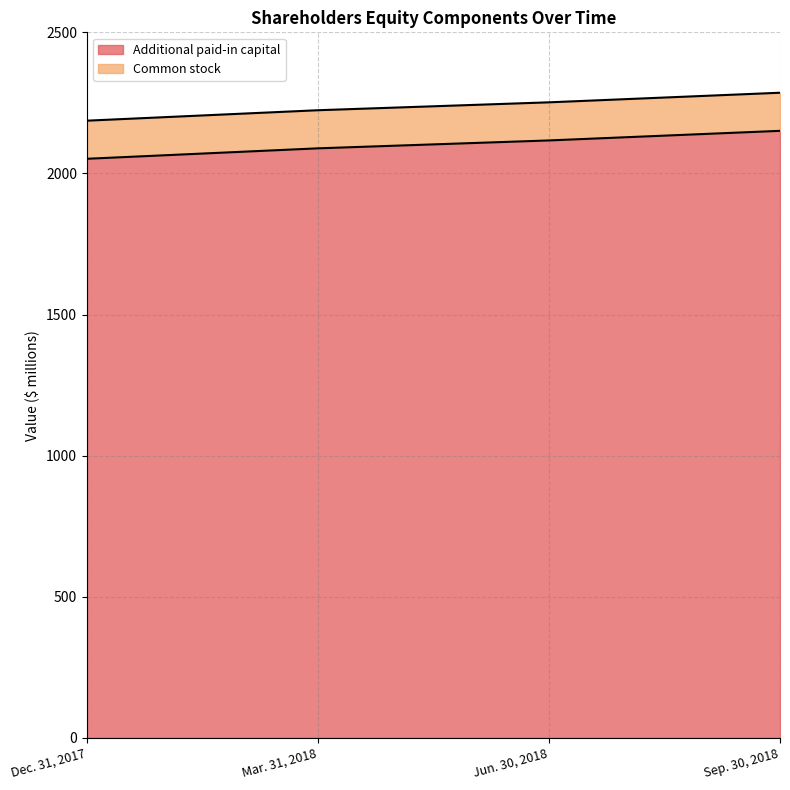

What is the total value across all series at Jun. 30, 2018?

2252